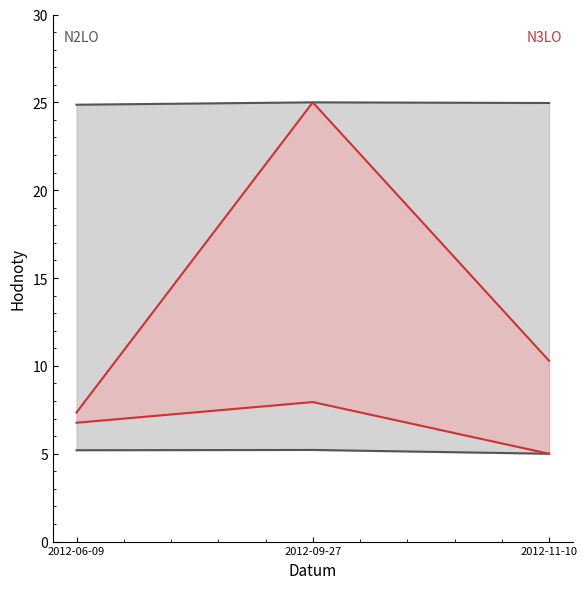

Between 2012-09-27 and 2012-06-09, which is larger?

2012-09-27